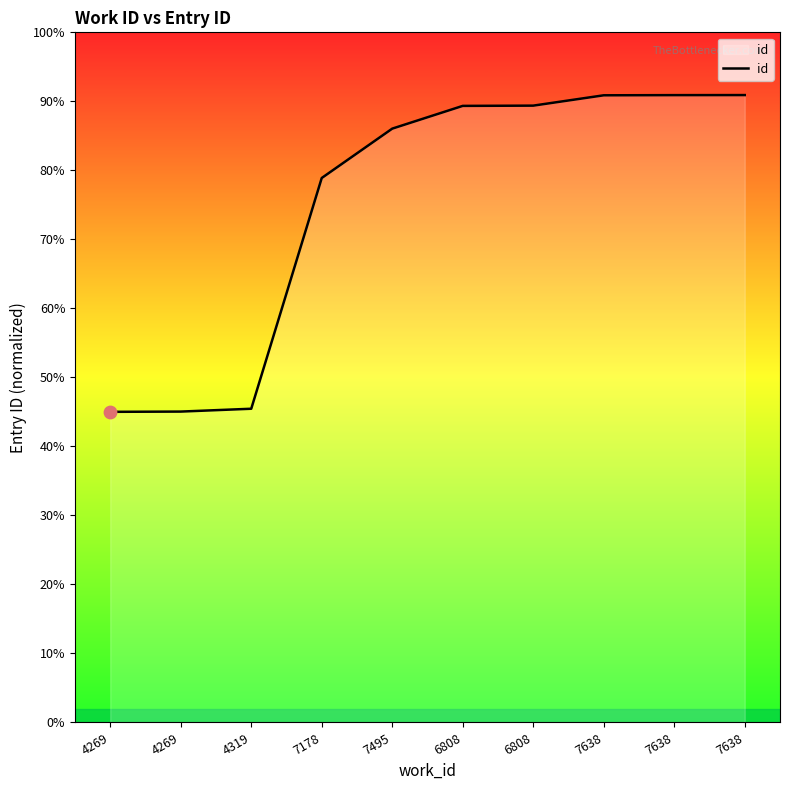

Does the chart have visible grid lines?

No